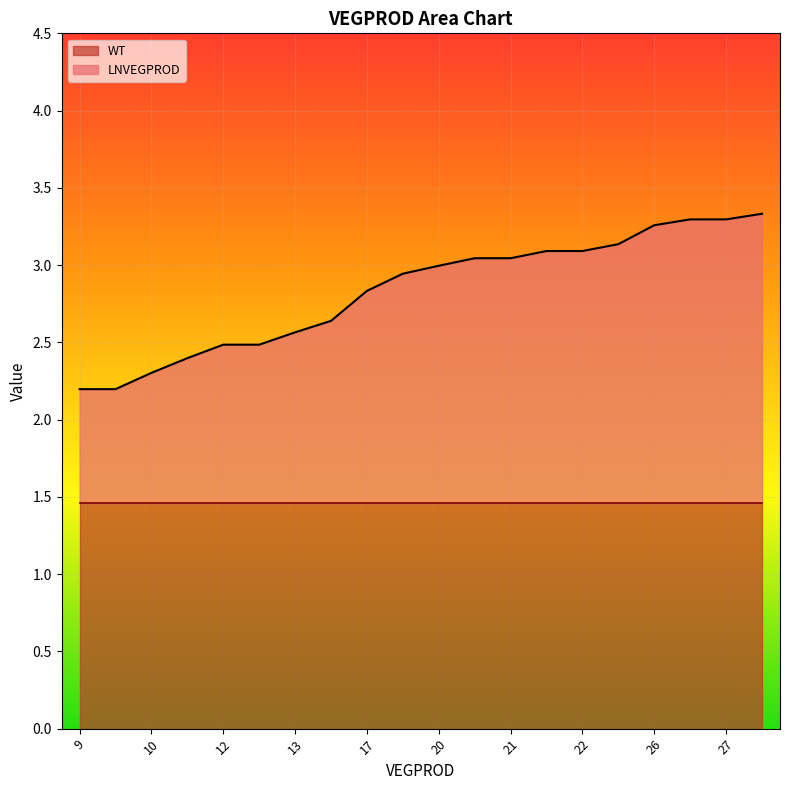

True or false: the data shows 2.3 at 10.

True